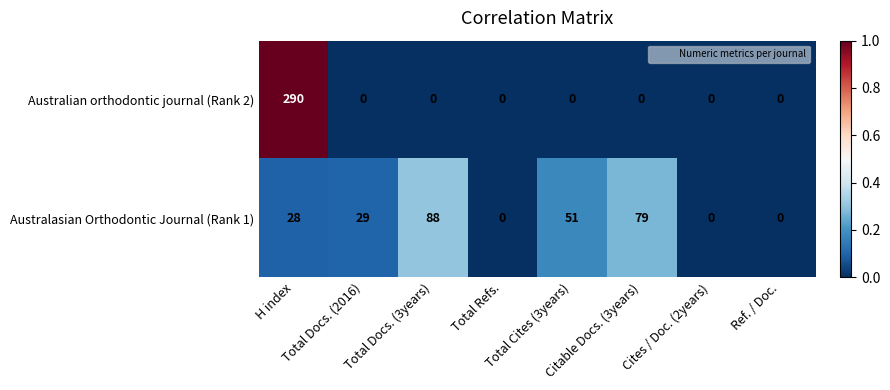

Count the Australasian Orthodontic Journal (Rank 1) values in the range 0 to 79.

7